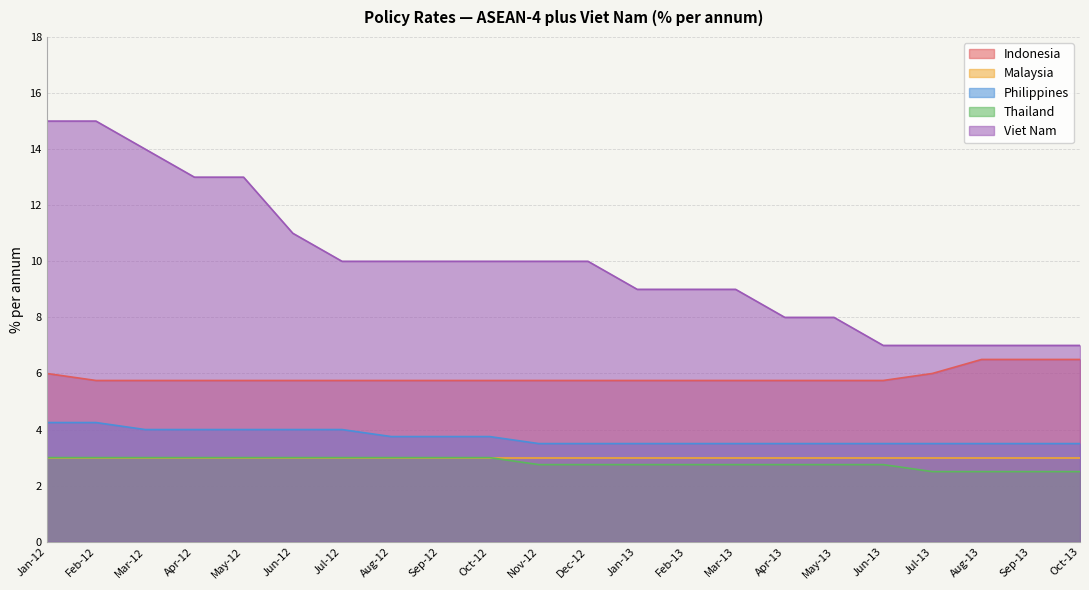

What is the approximate value of Thailand at Feb-12?

3.0